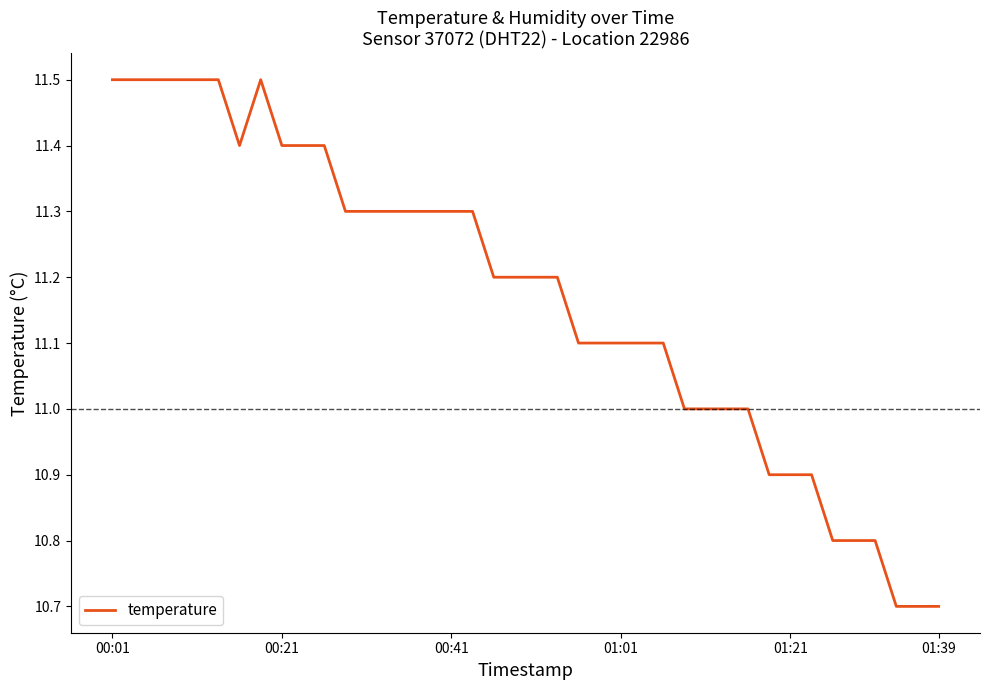

What is the maximum value shown in the chart?

11.5